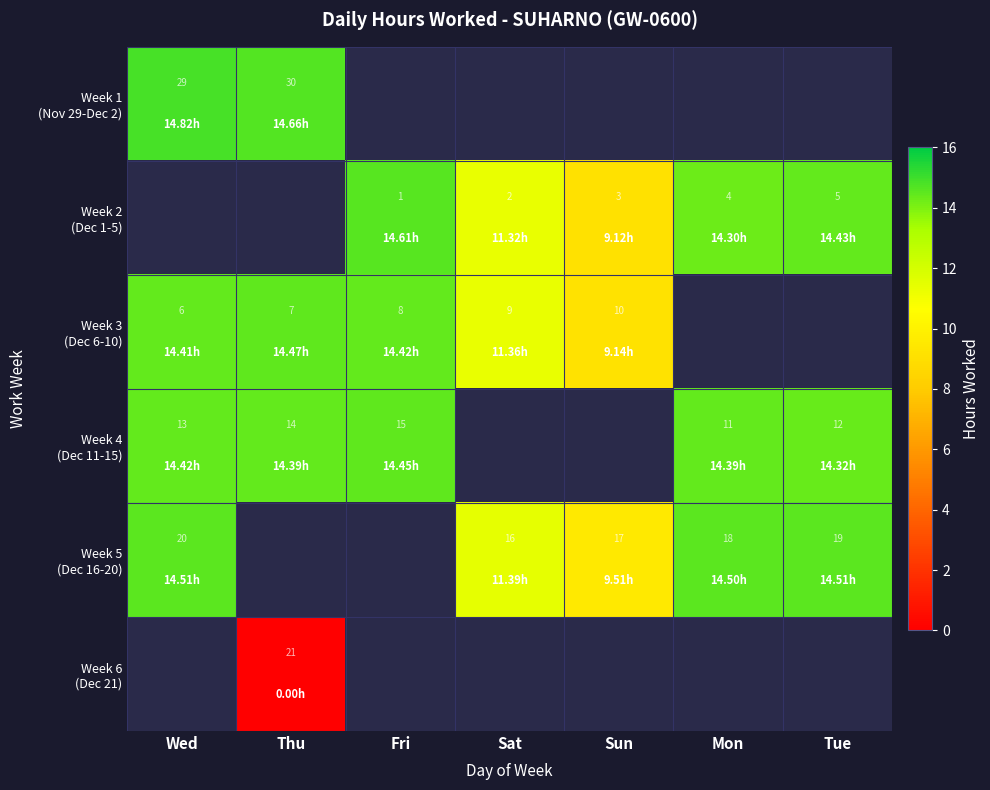

Which series has the largest range (max minus min)?

Week 3 (Dec 6-10)